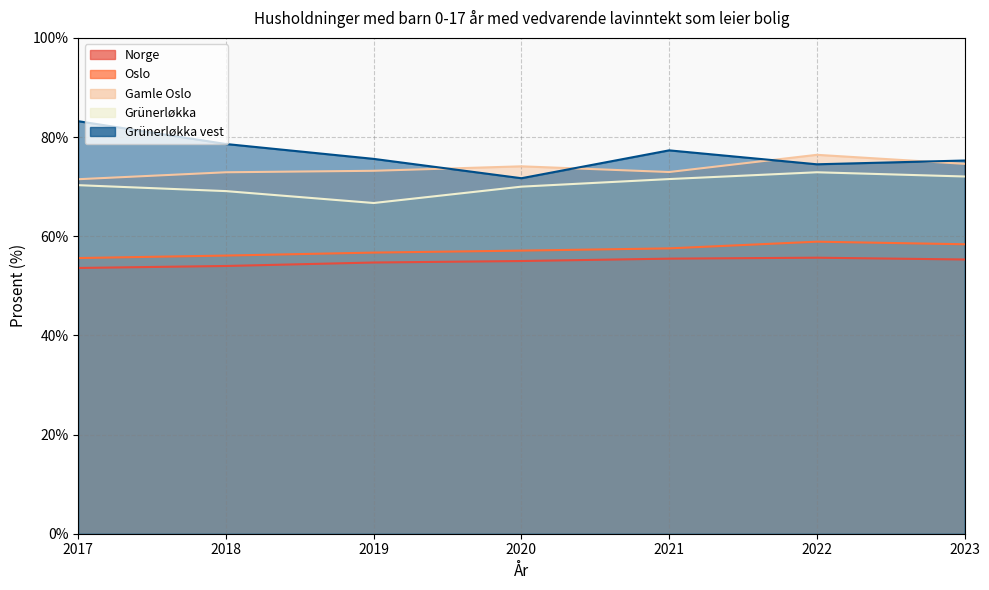

At how many categories does at least one series exceed 58?

7